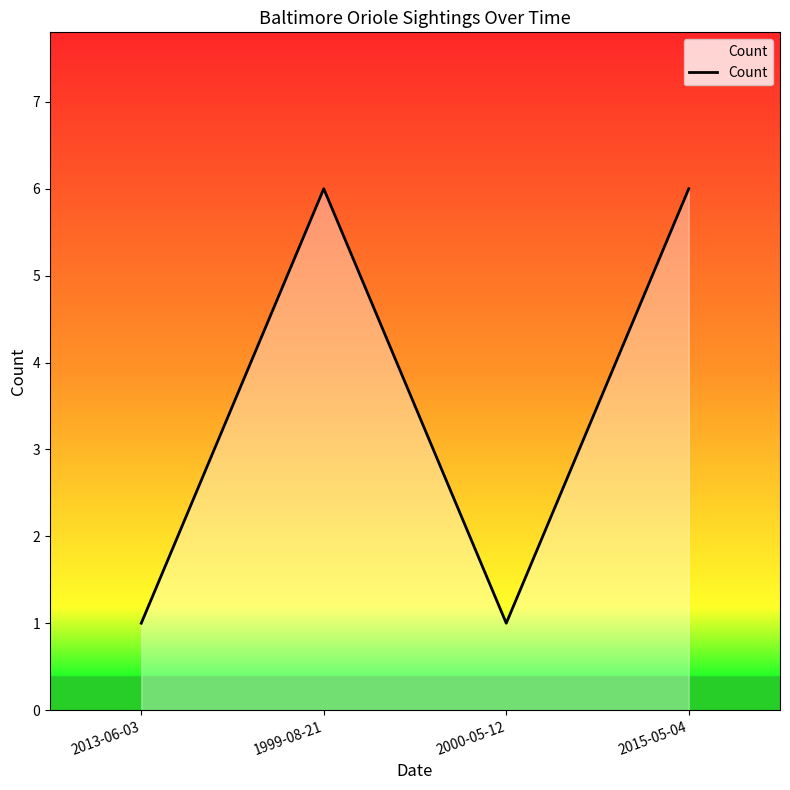

Reading left to right, transcribe all the data shown in this chart.

1	6	1	6